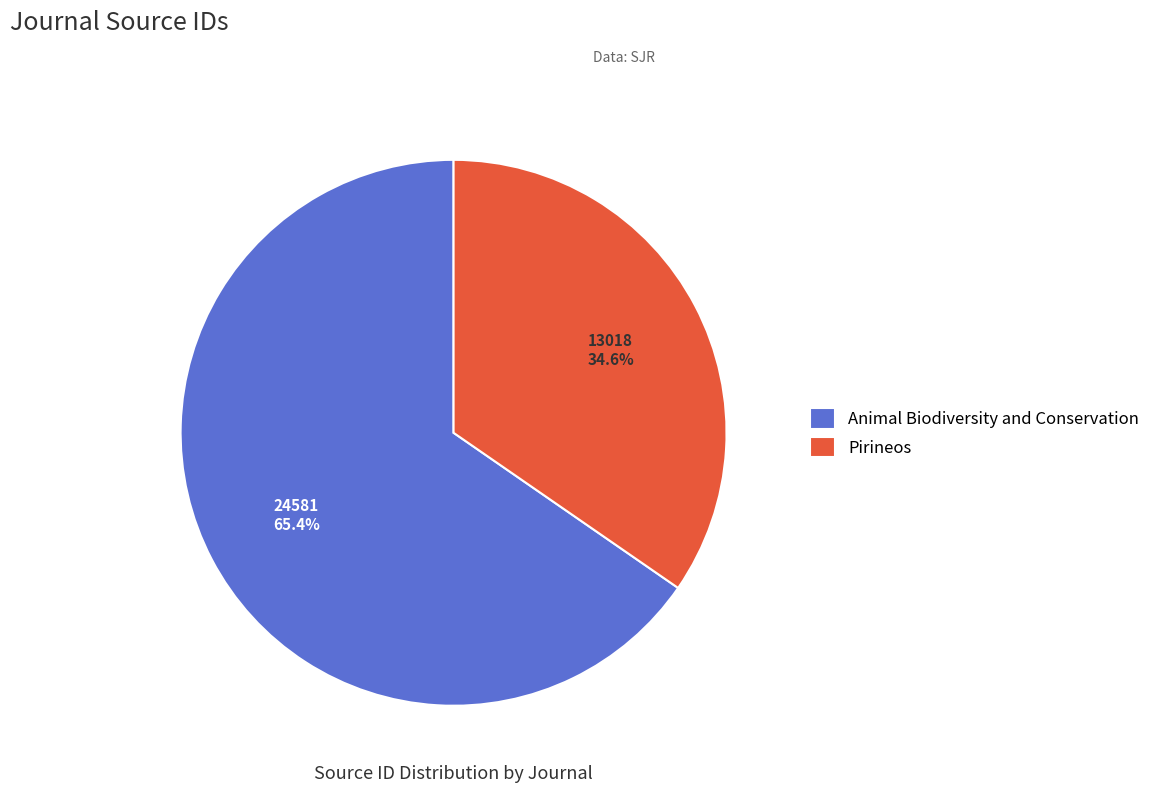

True or false: Pirineos accounts for 48% of the total.

False